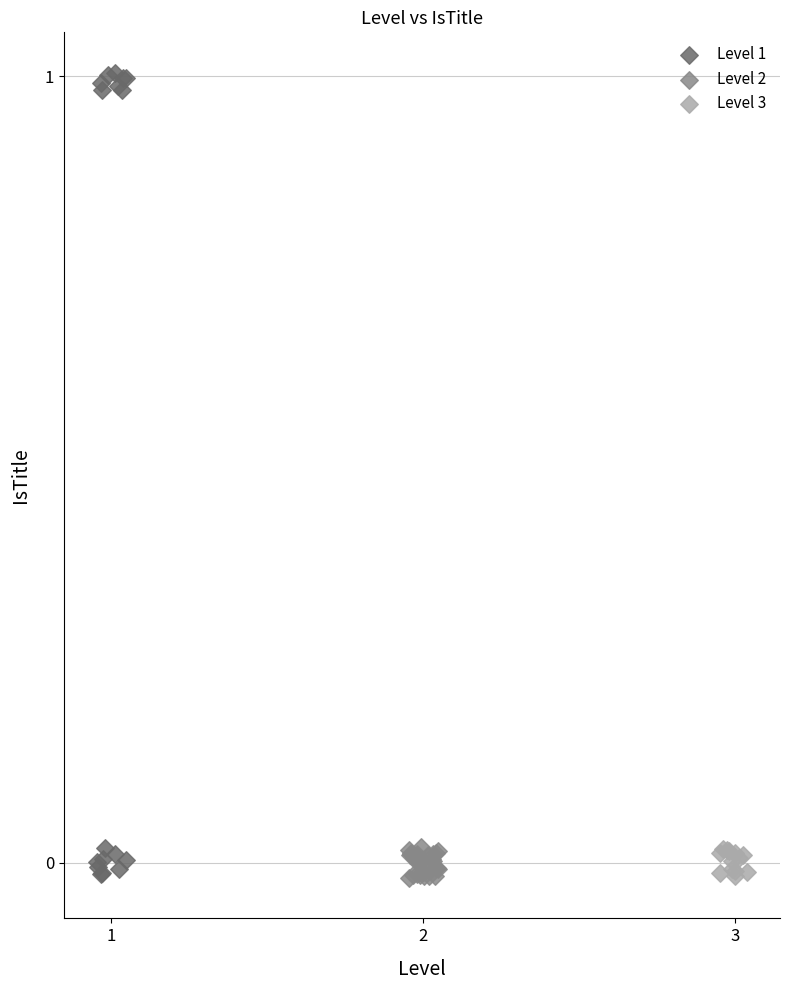

Which series contains the highest Y value?

Level 1